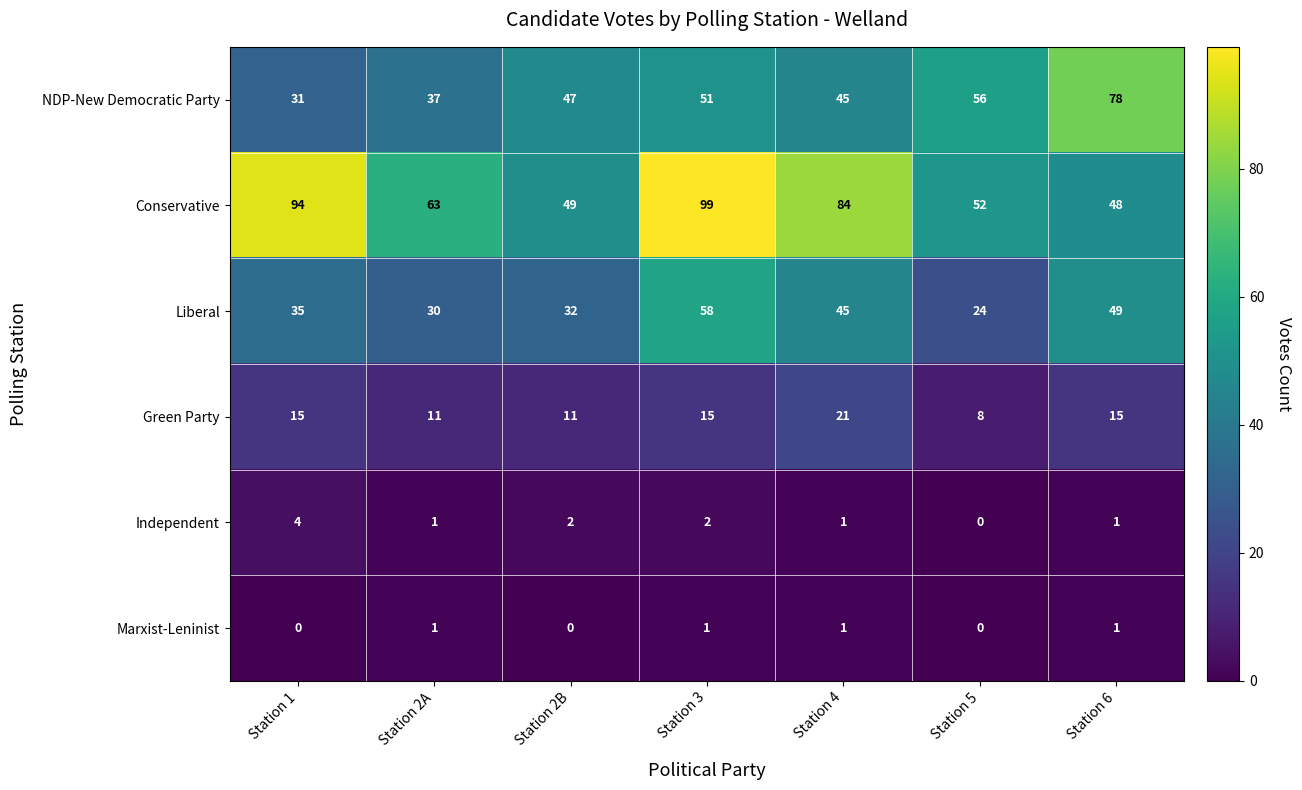

Where does the Independent series first go above 1?

Station 1